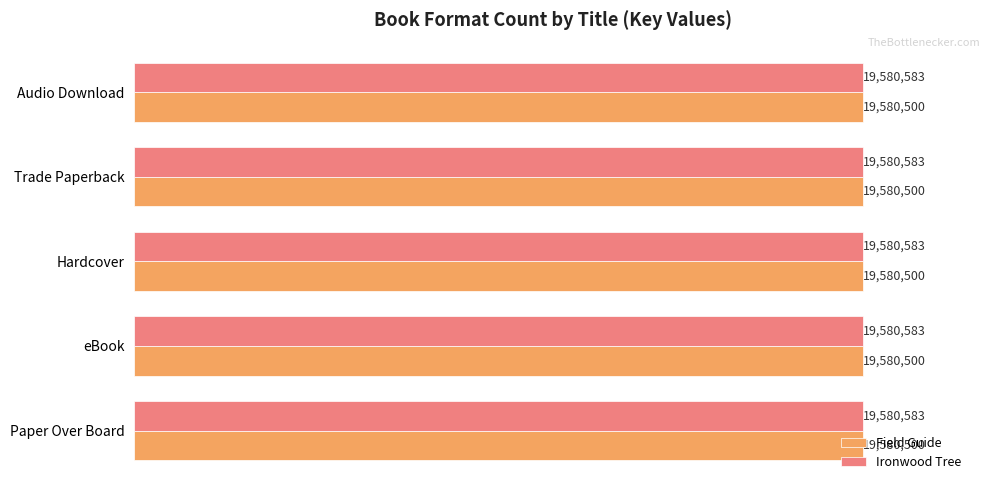

Which series has the largest range (max minus min)?

Field Guide